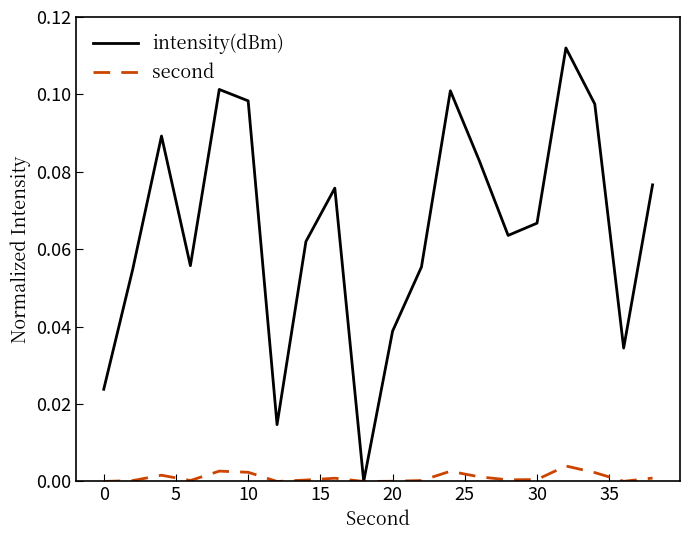

Rank the series by their maximum value, from highest to lowest.

intensity(dBm), second